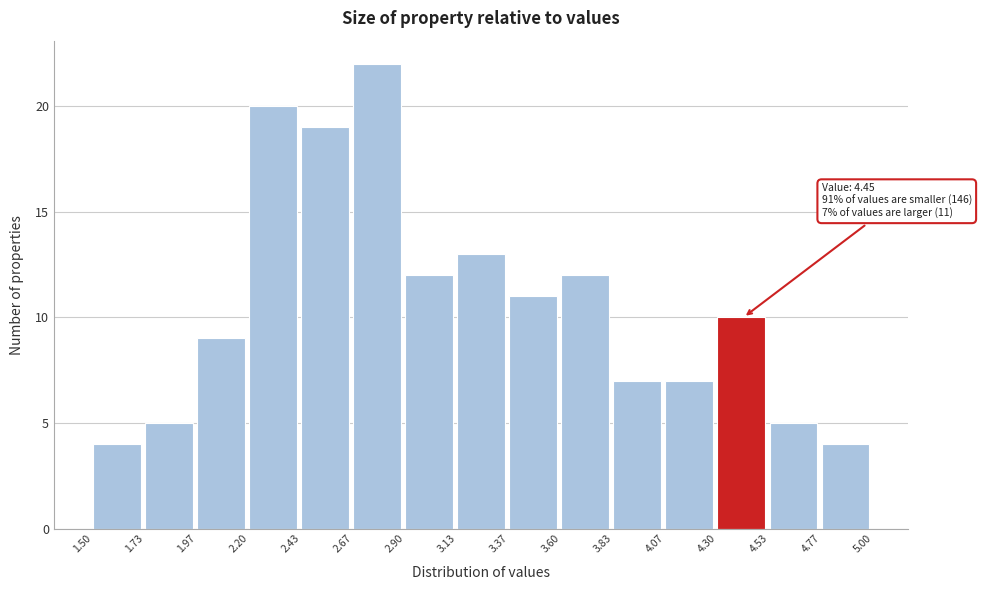

Over which range of the x-axis is the bar tallest?

2.67 to 2.90